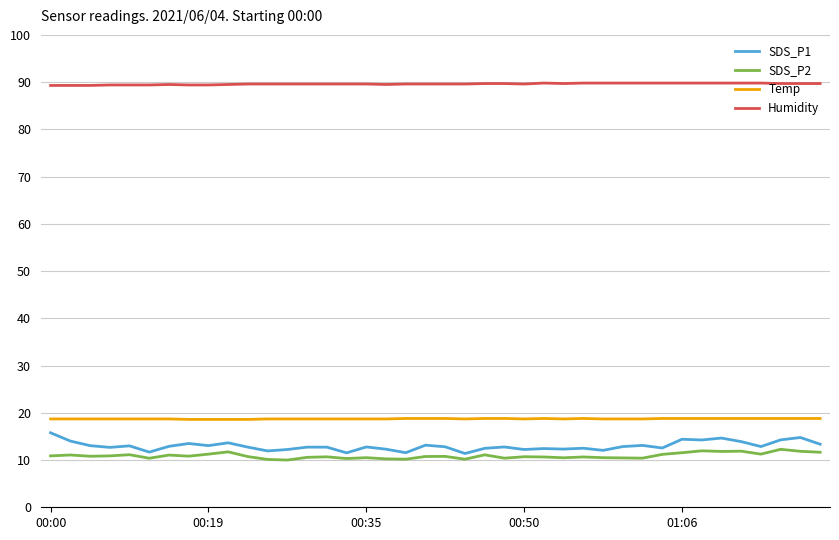

True or false: SDS_P2 and Humidity cross at least once.

False